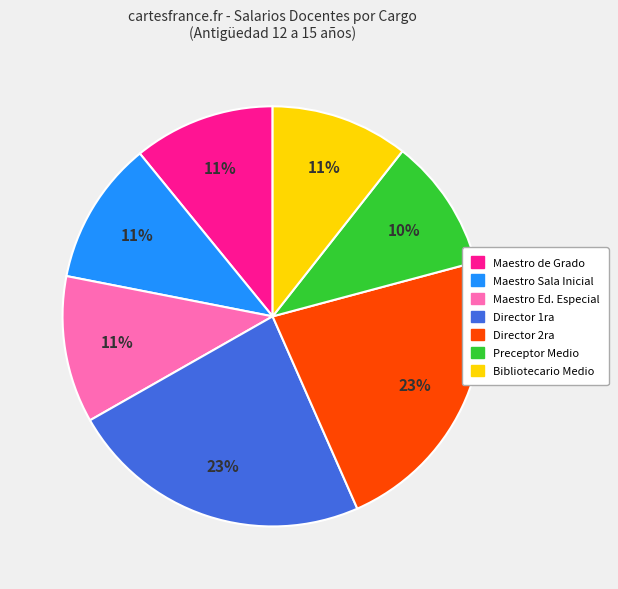

Does any single category account for the majority?

No